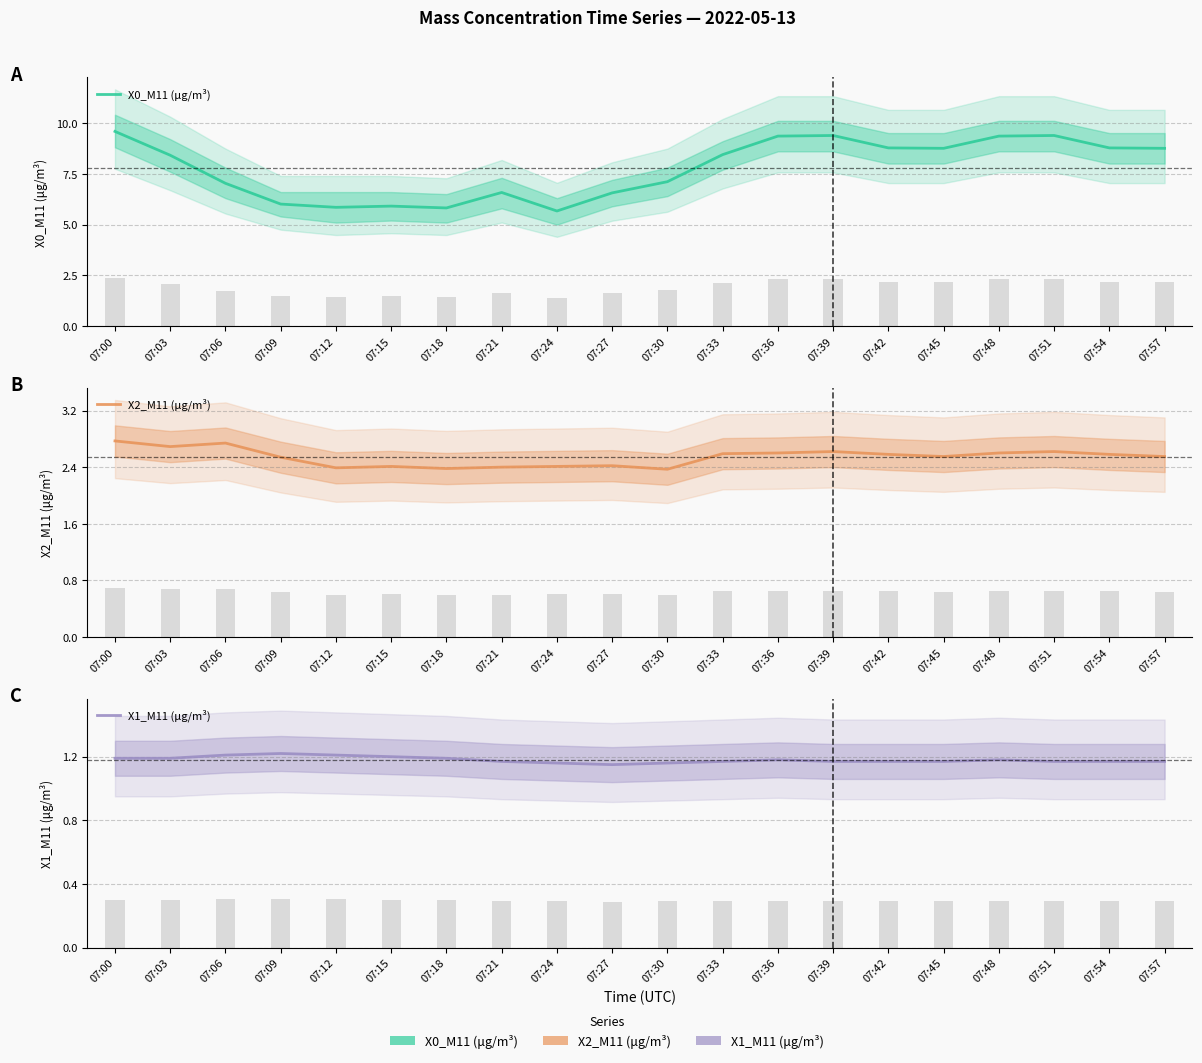

Reading left to right, extract all data points from this chart.

X0_M11 (μg/m³): 07:00=9.6	07:03=8.4	07:06=7.0	07:09=6.0	07:12=5.8	07:15=5.9	07:18=5.8	07:21=6.6	07:24=5.7	07:27=6.6	07:30=7.1	07:33=8.4	07:36=9.3	07:39=9.4	07:42=8.8	07:45=8.8	07:48=9.3	07:51=9.4	07:54=8.8	07:57=8.8
X2_M11 (μg/m³): 07:00=2.8	07:03=2.7	07:06=2.7	07:09=2.5	07:12=2.4	07:15=2.4	07:18=2.4	07:21=2.4	07:24=2.4	07:27=2.4	07:30=2.4	07:33=2.6	07:36=2.6	07:39=2.6	07:42=2.6	07:45=2.5	07:48=2.6	07:51=2.6	07:54=2.6	07:57=2.5
X1_M11 (μg/m³): 07:00=1.2	07:03=1.2	07:06=1.2	07:09=1.2	07:12=1.2	07:15=1.2	07:18=1.2	07:21=1.2	07:24=1.2	07:27=1.1	07:30=1.2	07:33=1.2	07:36=1.2	07:39=1.2	07:42=1.2	07:45=1.2	07:48=1.2	07:51=1.2	07:54=1.2	07:57=1.2